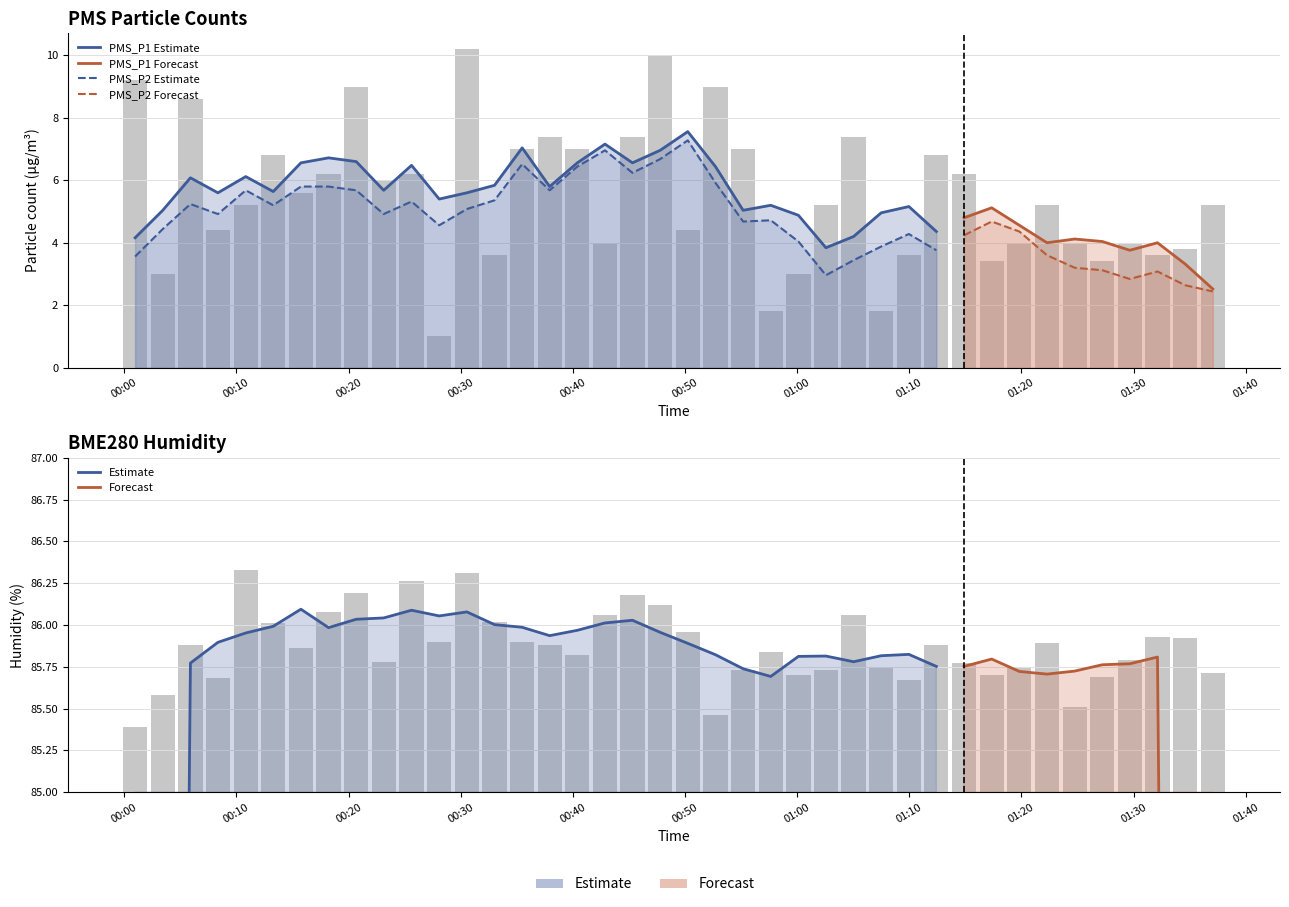

Is it true that PMS_P1 equals 4.0 at 2024/01/19 01:24:45?

True